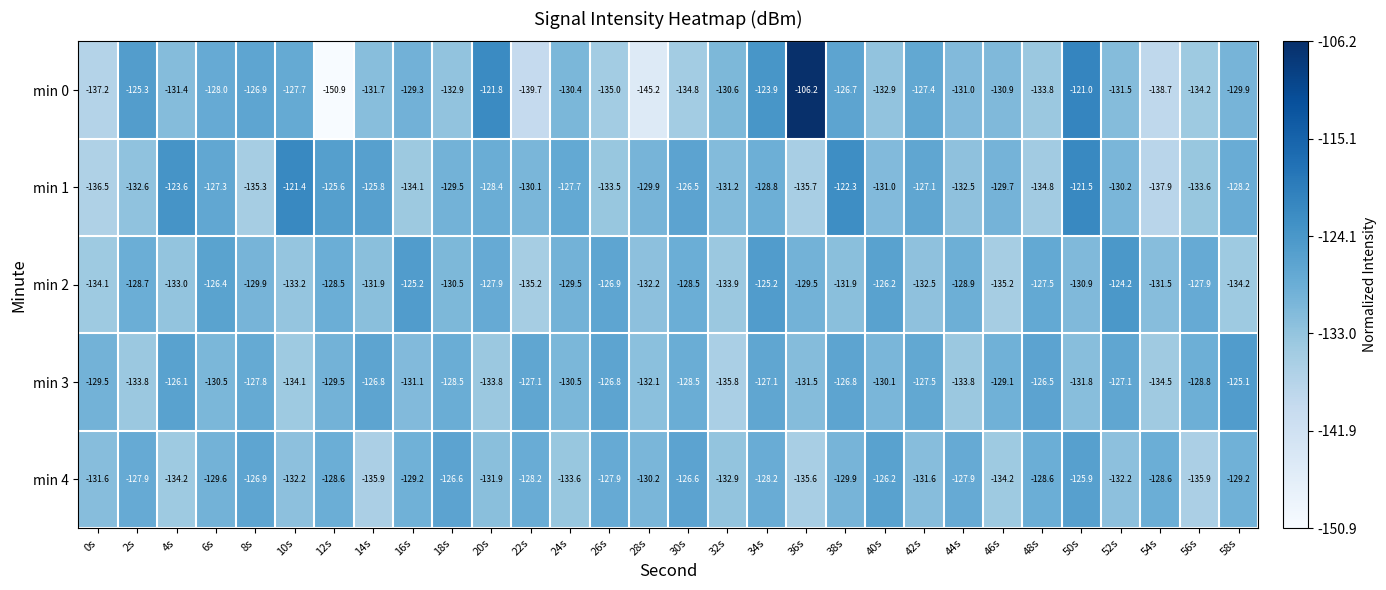

Rank the series by their maximum value, from highest to lowest.

min 0, min 1, min 2, min 3, min 4